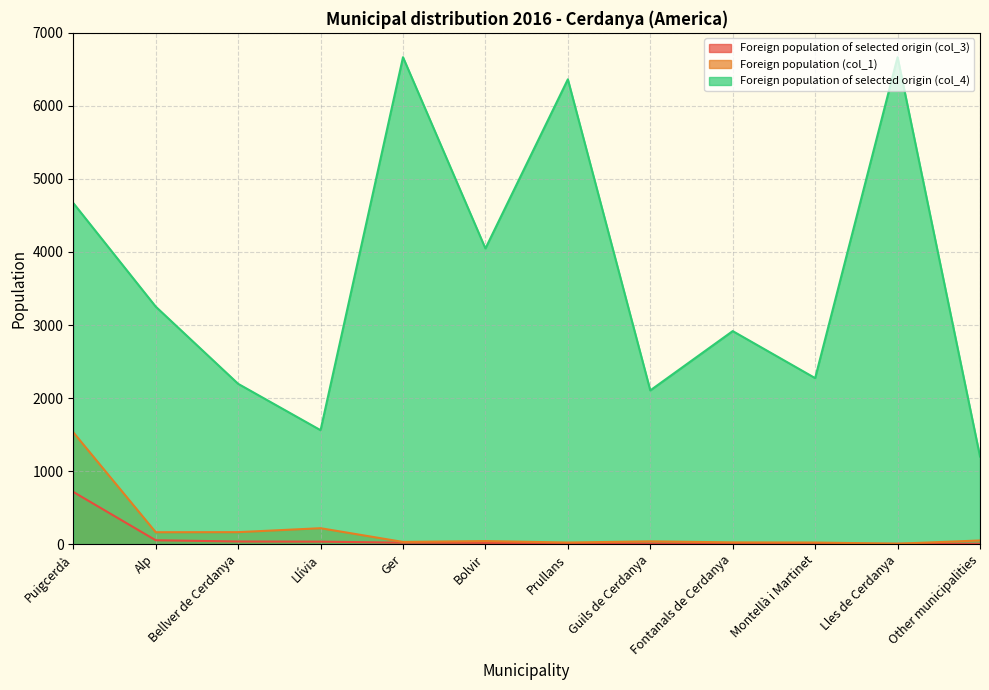

What is the minimum value shown in the chart?

4